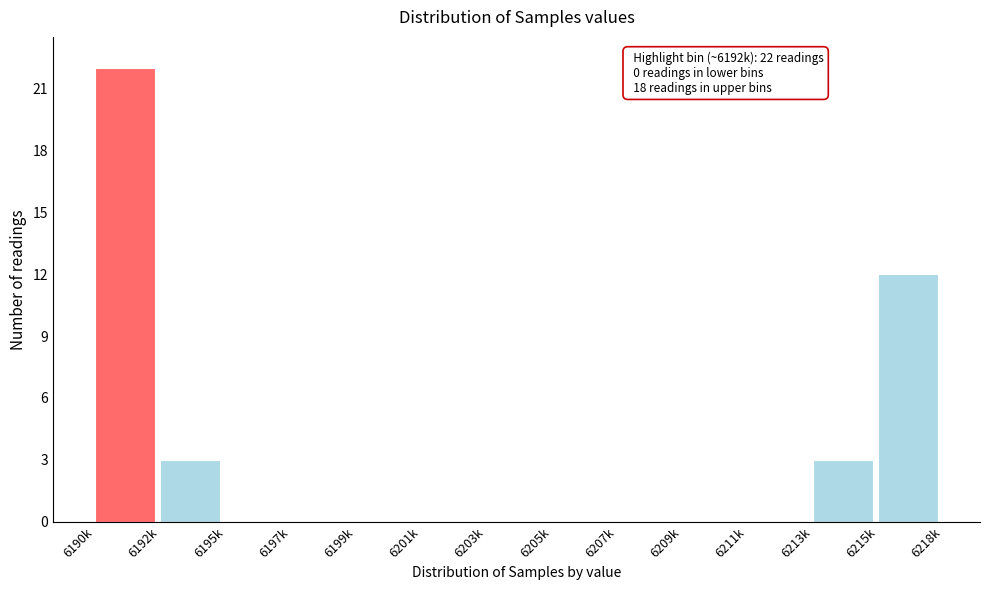

Reading left to right, list all the values displayed in this chart.

6190k=22	6192k=3	6195k=0	6197k=0	6199k=0	6201k=0	6203k=0	6205k=0	6207k=0	6209k=0	6211k=0	6213k=3	6215k=12